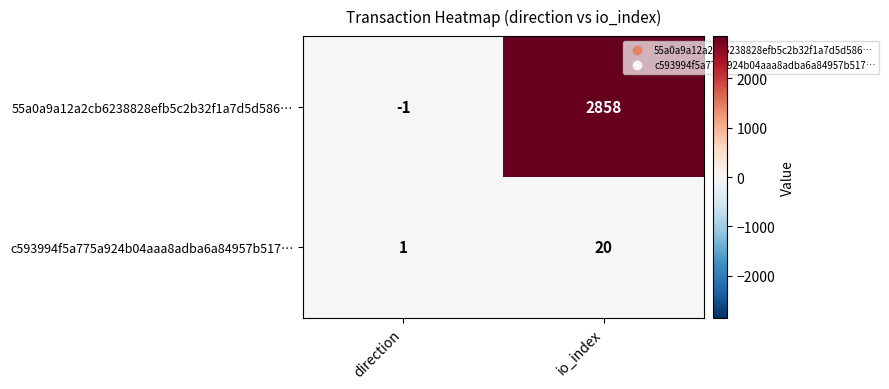

What is the difference between the c593994f5a775a924b04aaa8adba6a84957b517… values at direction and io_index?

19